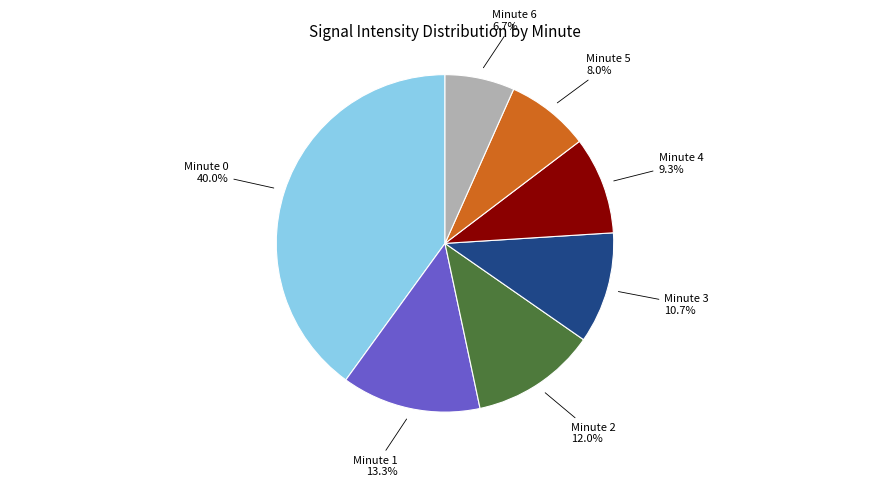

Does any single category account for the majority?

No